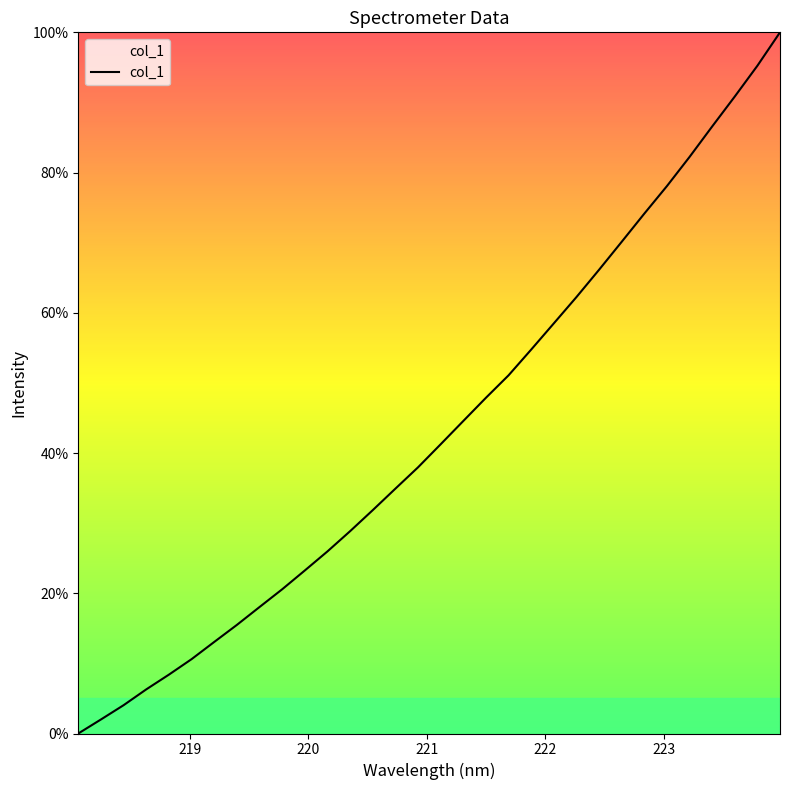

Does the chart have visible grid lines?

No